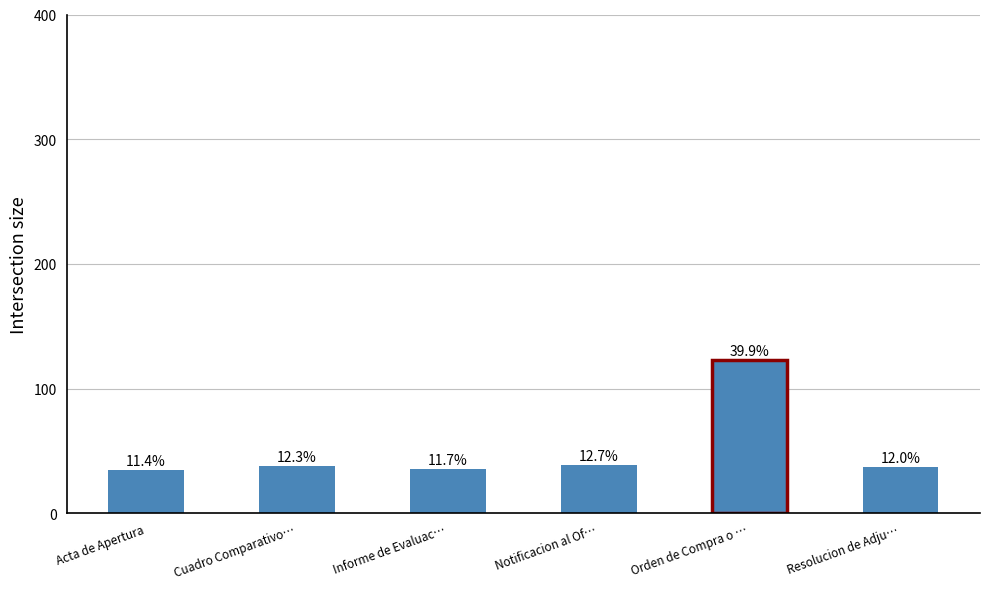

Are the bars grouped side by side (vs. stacked)?

No